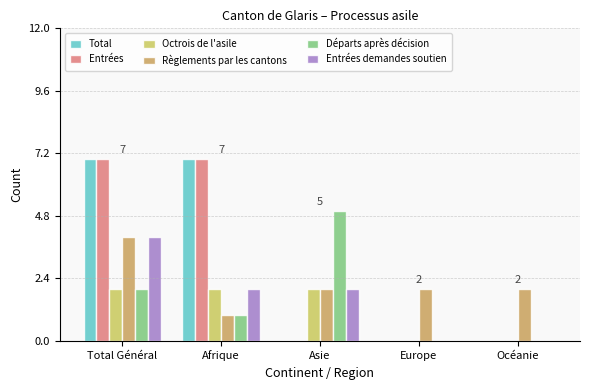

Which series changed the most between Total Général and Afrique?

Règlements par les cantons